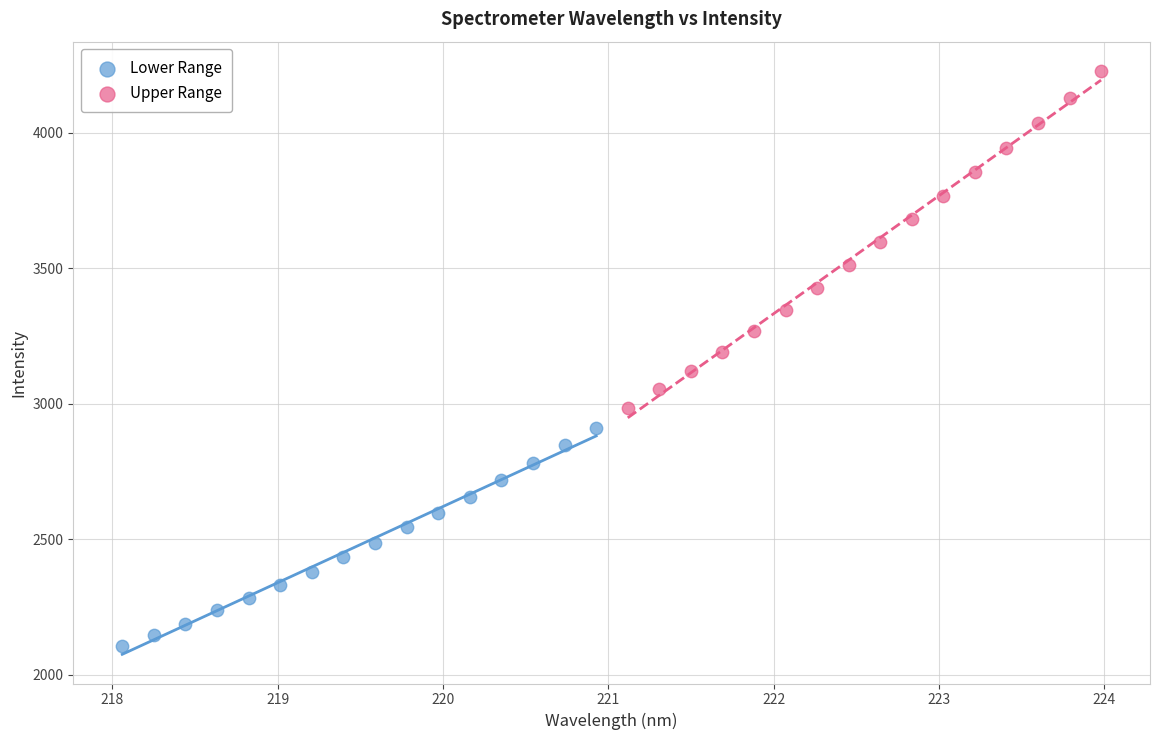

Which series has the largest Y range (max minus min)?

Upper Range